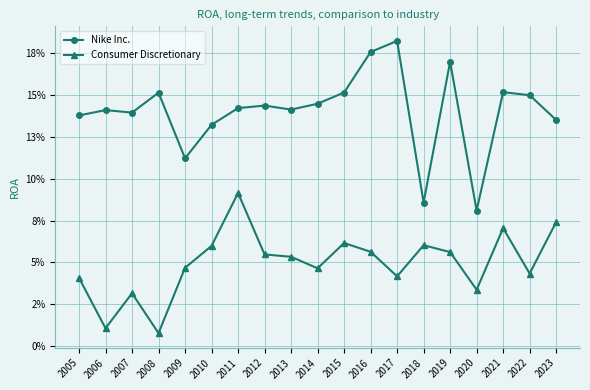

What is the greatest value displayed?

0.2